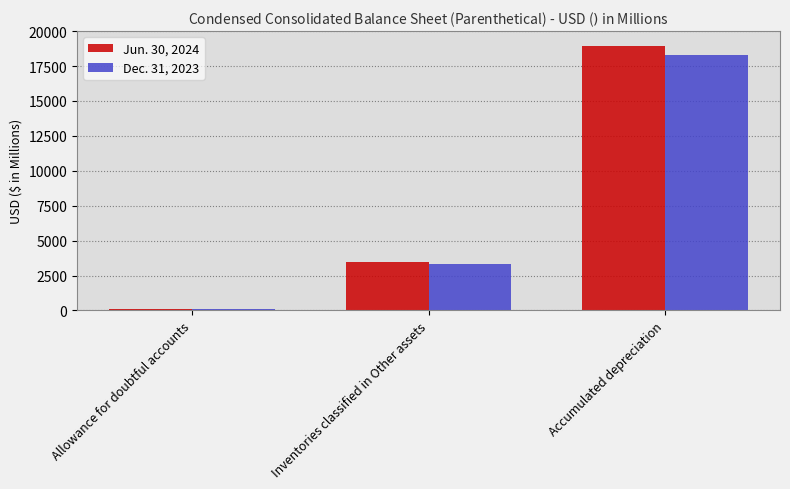

Read the Jun. 30, 2024 value at Allowance for doubtful accounts, to the nearest 100.

100